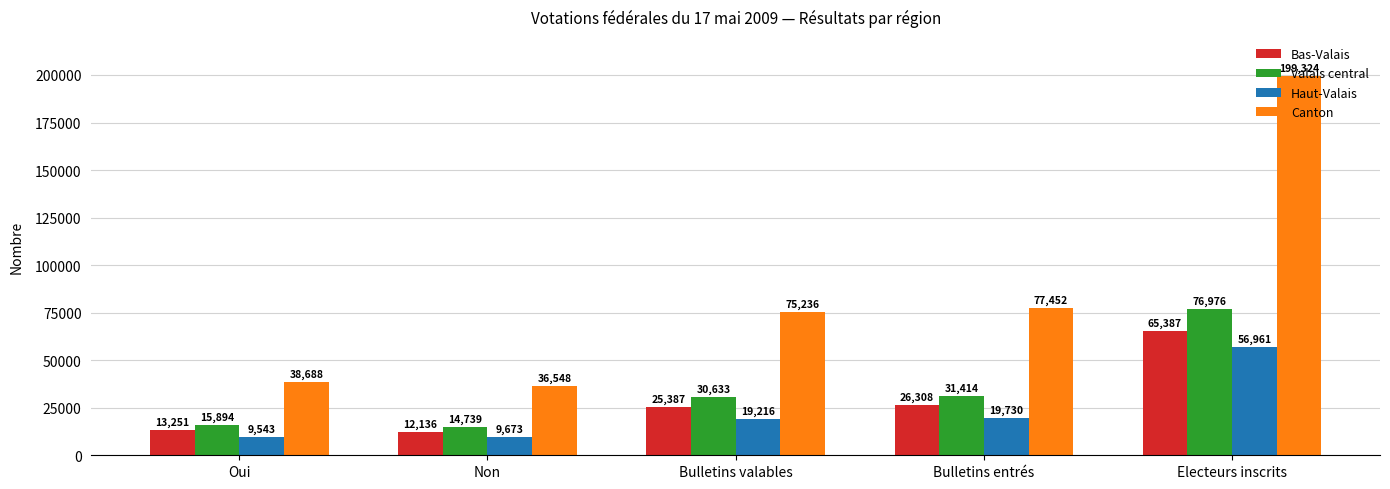

Which series has the widest spread of values?

Canton